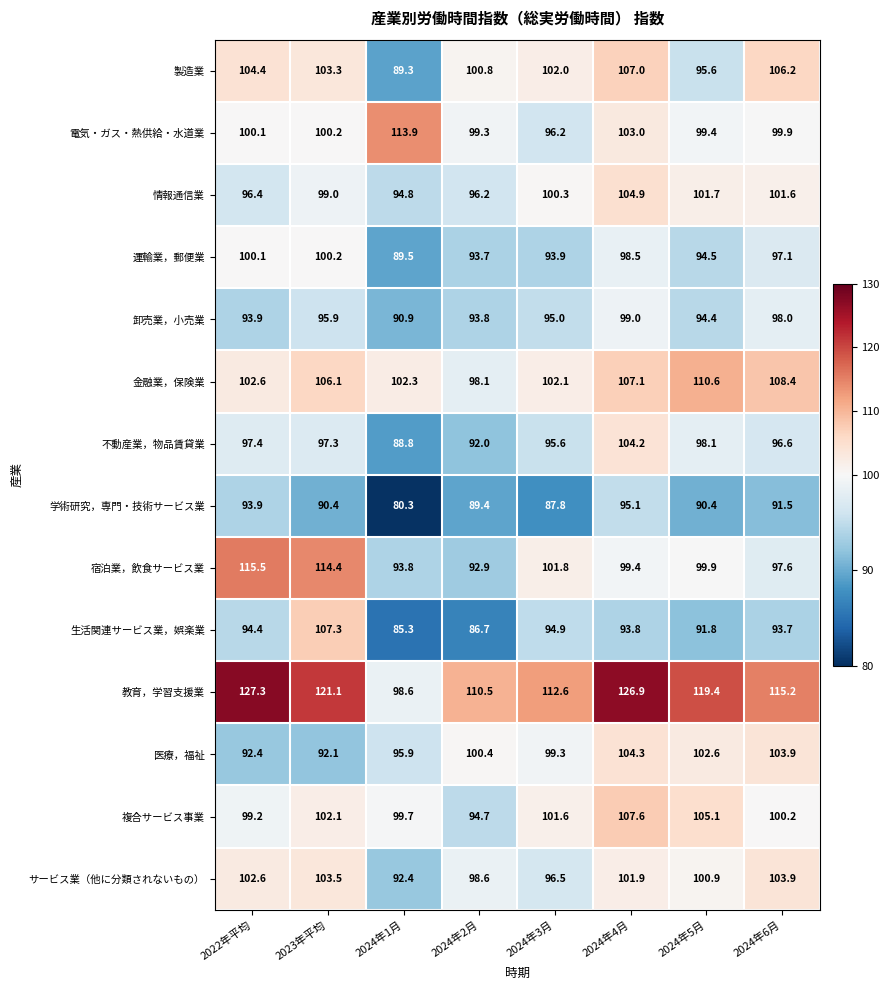

Which category has the highest value across all series?

2022年平均